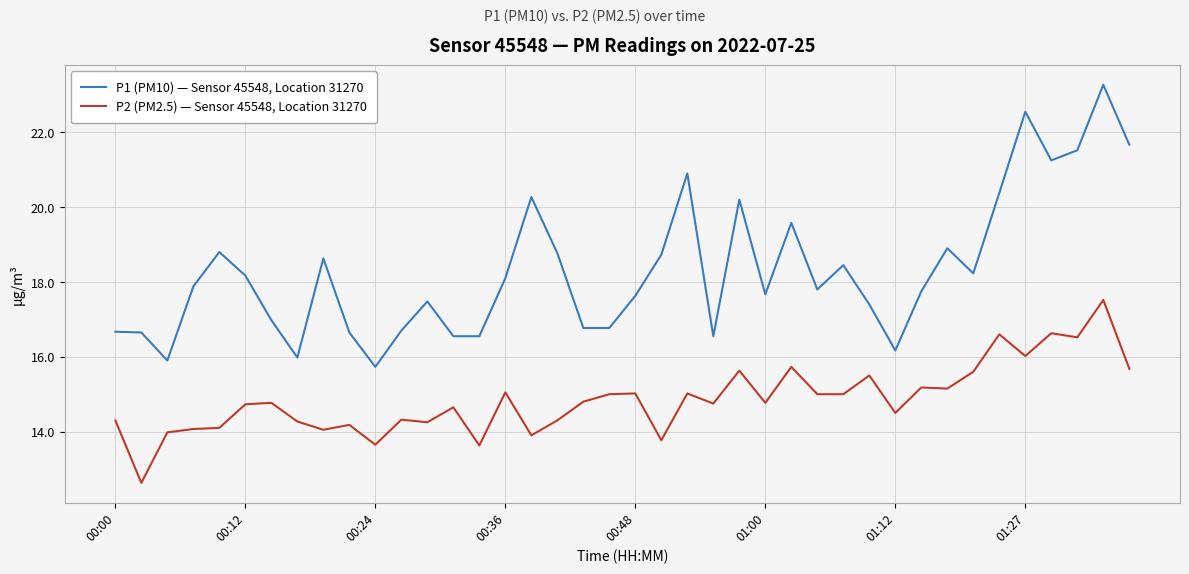

True or false: P1 (PM10) — Sensor 45548, Location 31270 and P2 (PM2.5) — Sensor 45548, Location 31270 cross at least once.

False